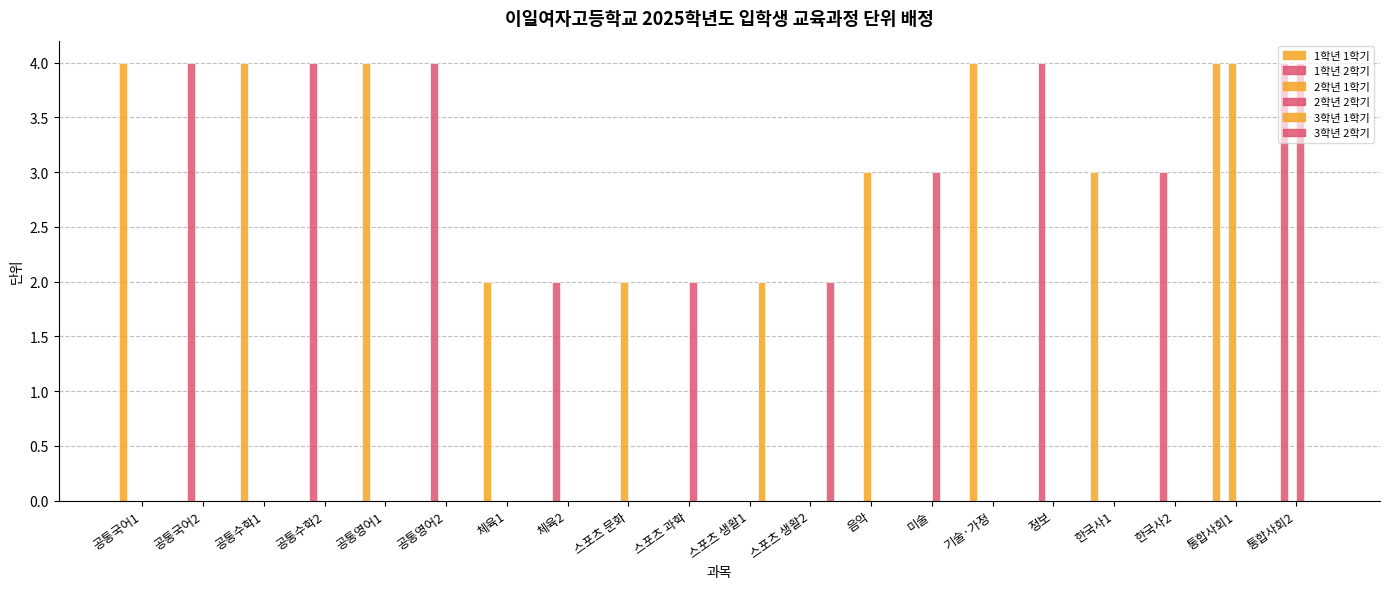

What is the difference between the highest and lowest values at 스포츠 문화?

2